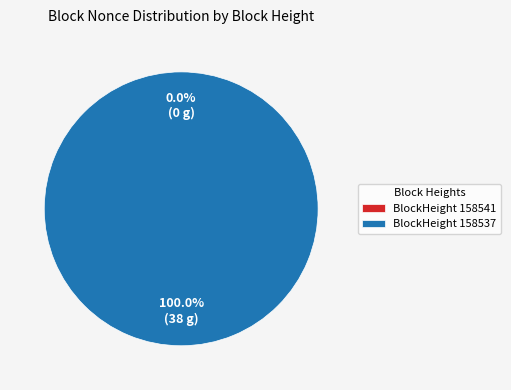

True or false: 158541 accounts for 0% of the total.

True